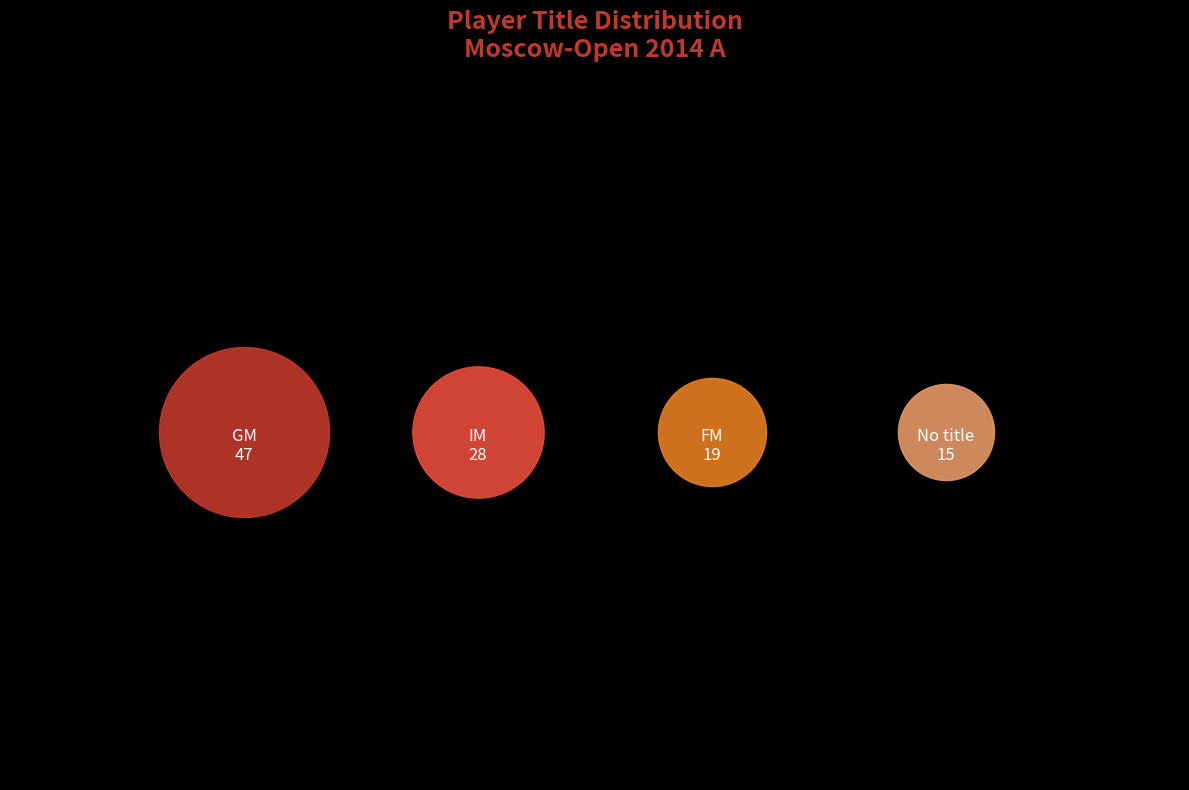

What is the change in value from IM to ?

-13